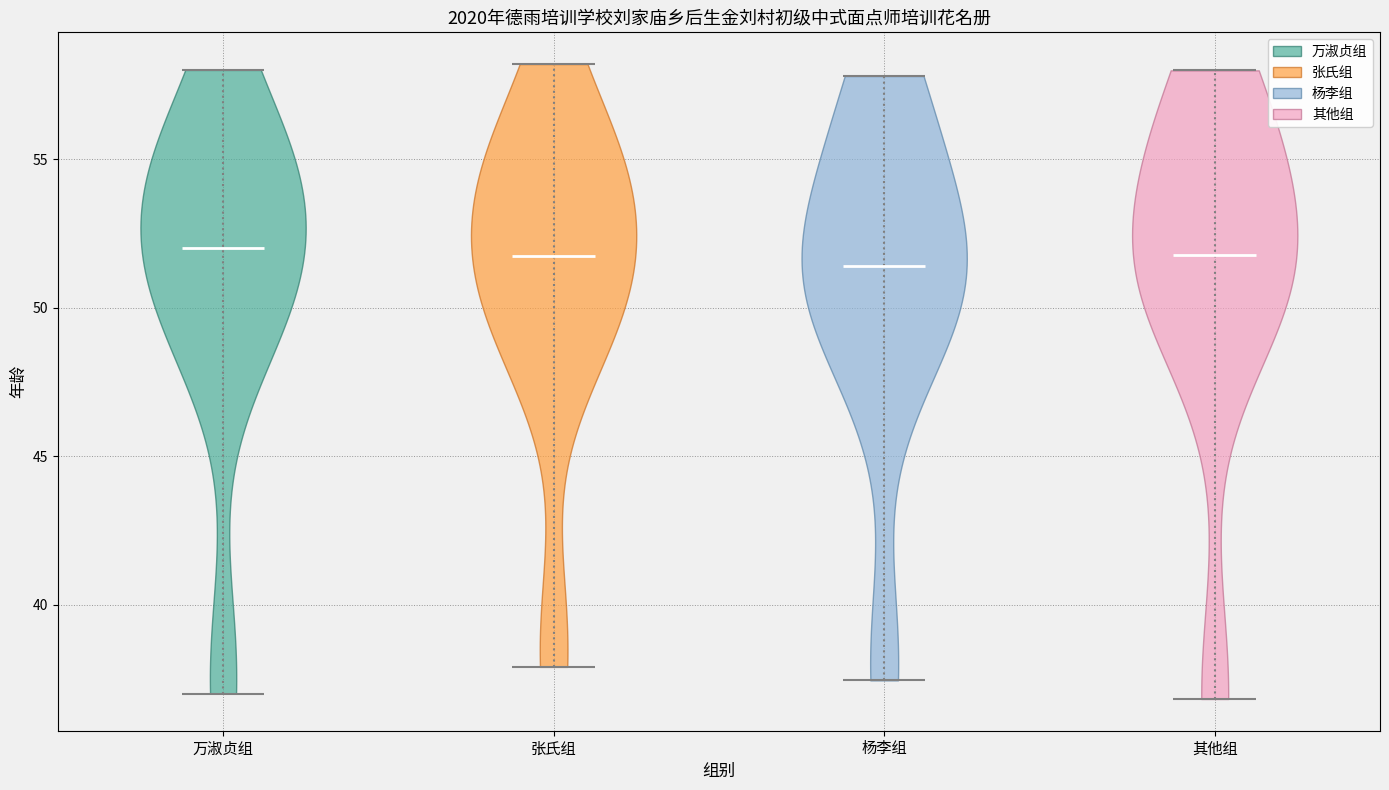

Reading left to right, read every violin against the y-axis: where its median line is, and the lowest and highest points it reaches. The values are not printed on the chart, so give them approximately, as read against the axis.

万淑贞组: median line 52.0, lowest point 37.0, highest point 58.0
张氏组: median line 51.5, lowest point 38.0, highest point 58.0
杨李组: median line 51.5, lowest point 37.5, highest point 58.0
其他组: median line 52.0, lowest point 37.0, highest point 58.0